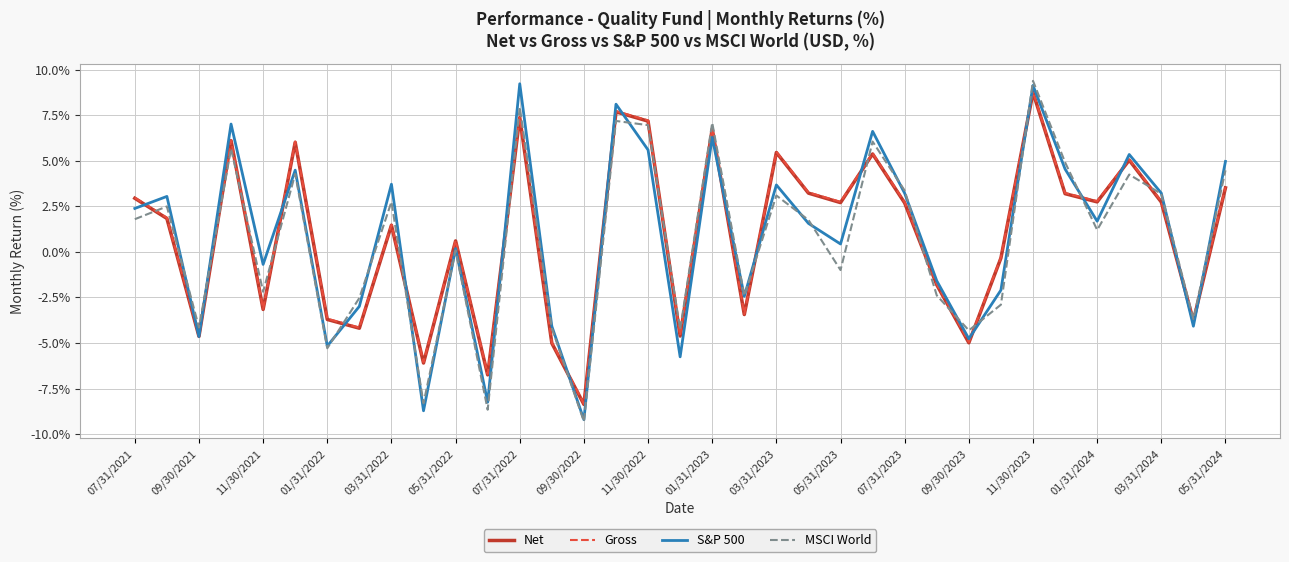

Which series ends up on top after the final intersection of MSCI World and Net?

MSCI World